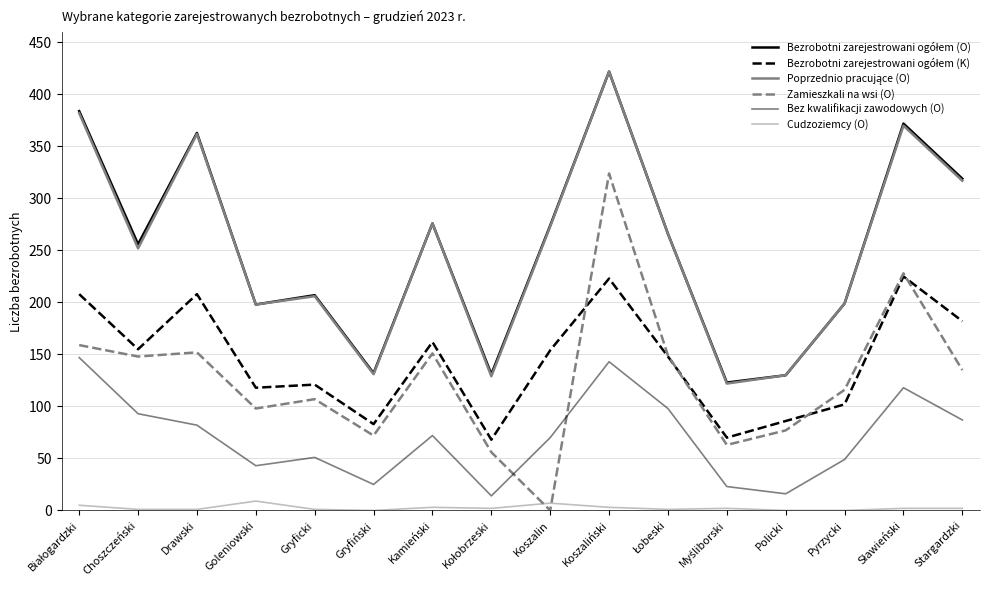

Rank the series at Pyrzycki from highest to lowest value.

Bezrobotni zarejestrowani ogółem (O), Poprzednio pracujące (O), Zamieszkali na wsi (O), Bezrobotni zarejestrowani ogółem (K), Bez kwalifikacji zawodowych (O), Cudzoziemcy (O)